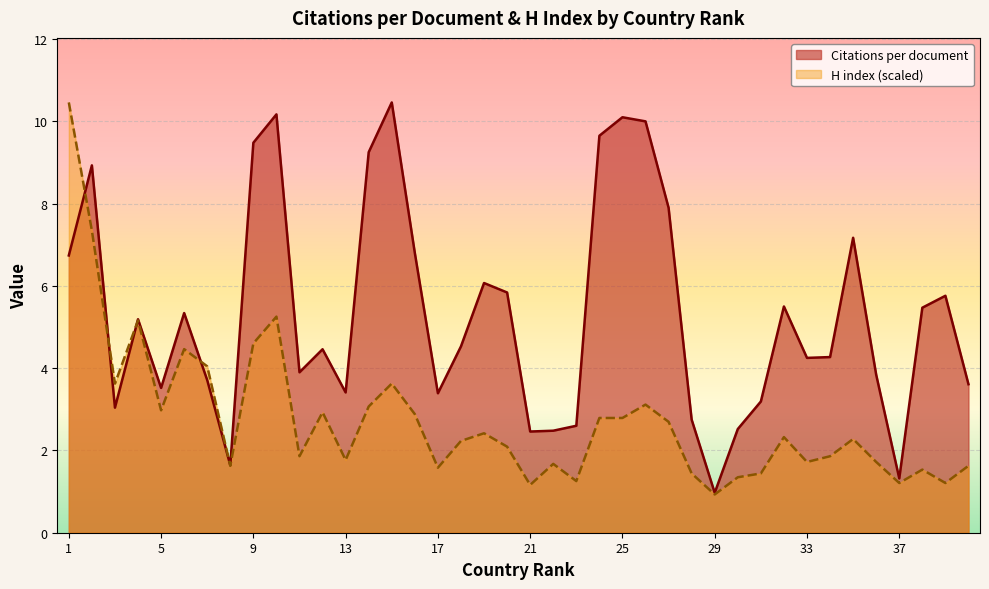

Which category has the lowest value in the Citations per document series?

29